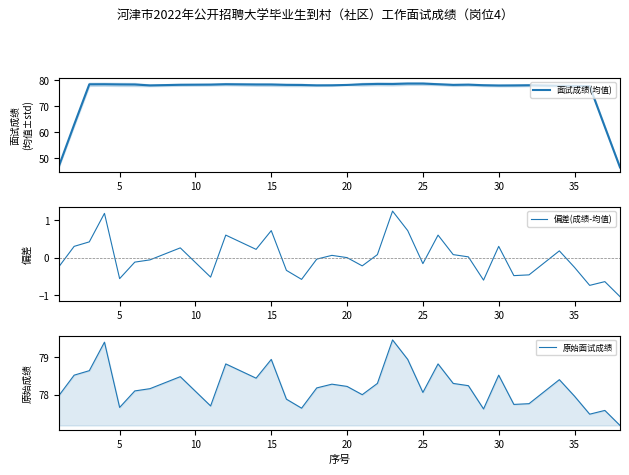

How many values in the 偏差(成绩-均值) series are below 0?

17